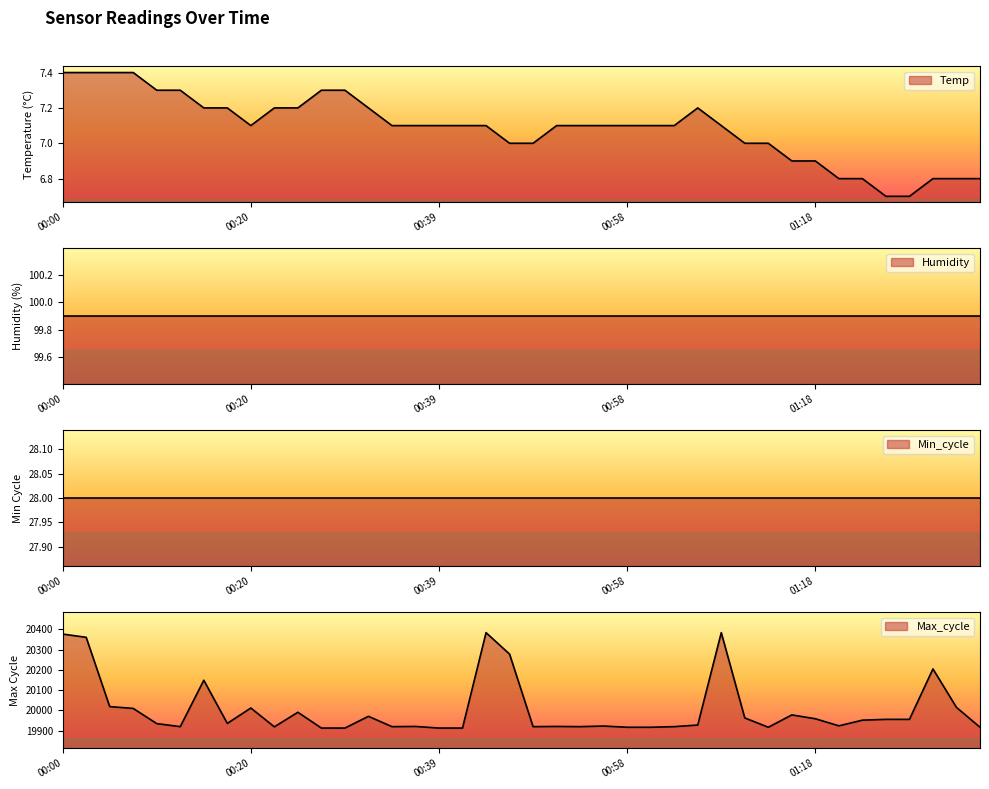

At which category does Max_cycle reach its first local valley?

00:12